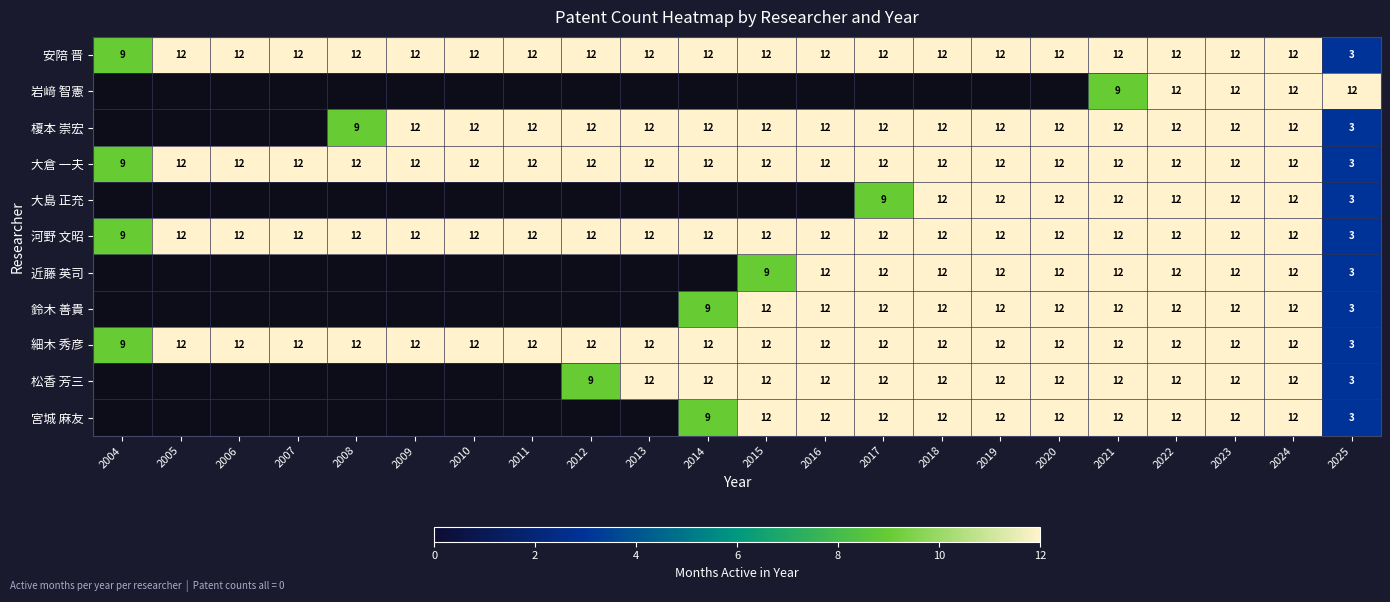

What is the highest value of the 細木 秀彦 series?

12